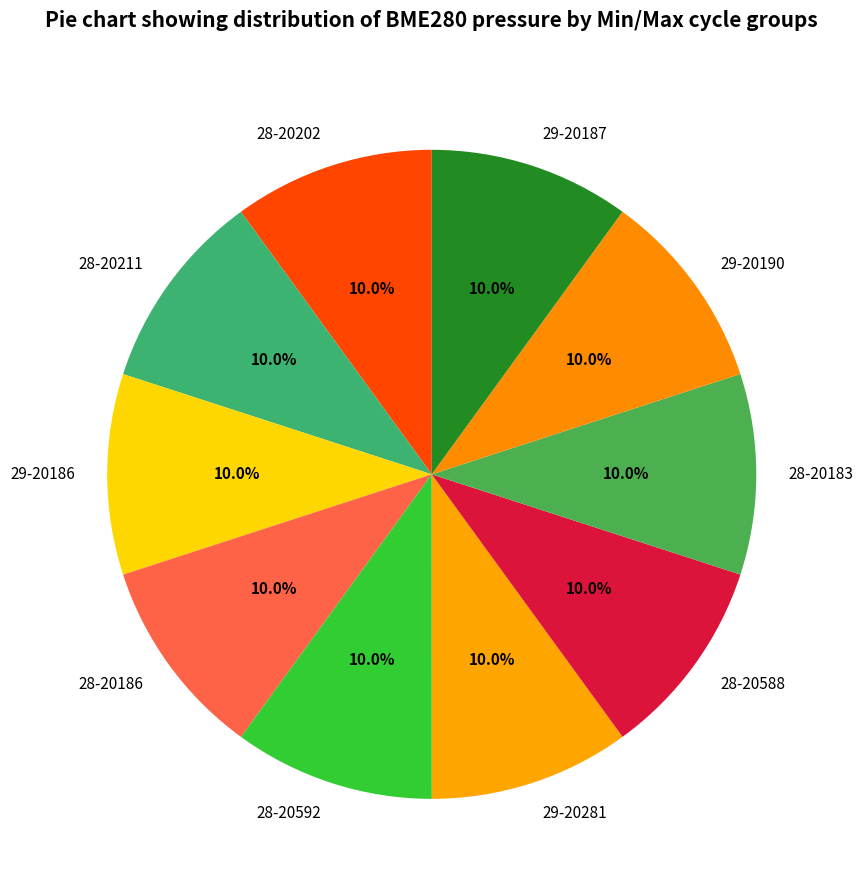

Does 28-20183 account for over 50% of the chart?

No